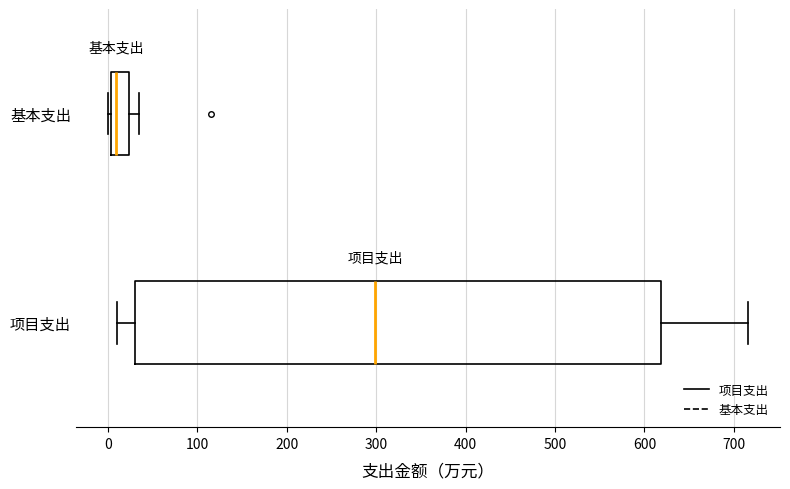

Reading bottom to top, transcribe this box plot: for each box, give where its median line is, the range the box spans, and where its two whiskers end, as read against the x-axis. The values are not printed on the chart, so give them approximately, as read against the axis.

项目支出: median 300, box 30 to 620, whiskers 10 to 720
基本支出: median 10, box 0 to 20, whiskers 0 (just left of the box's left edge) to 40